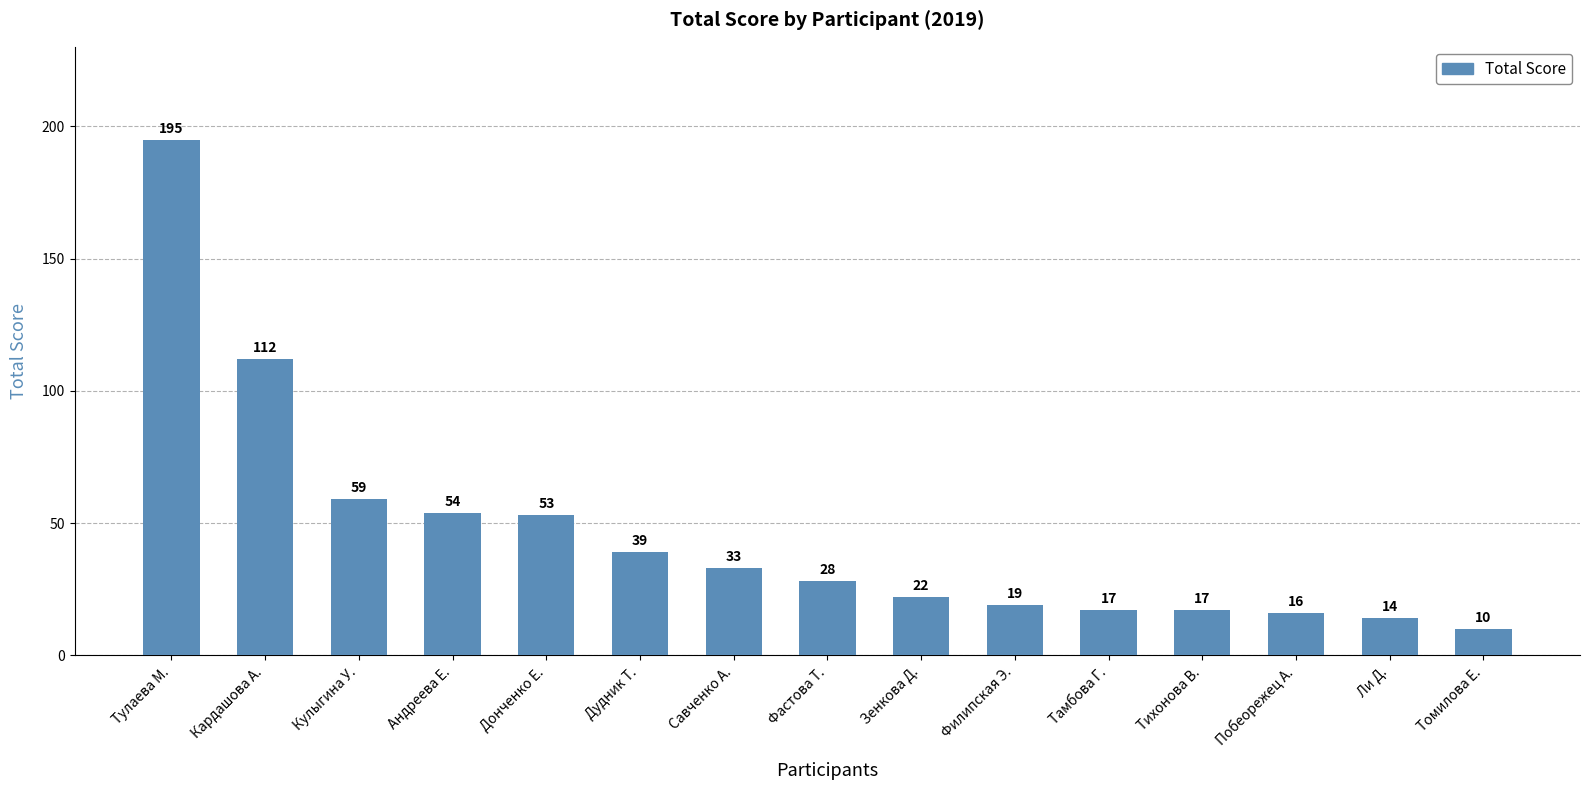

Are the bars horizontal?

No